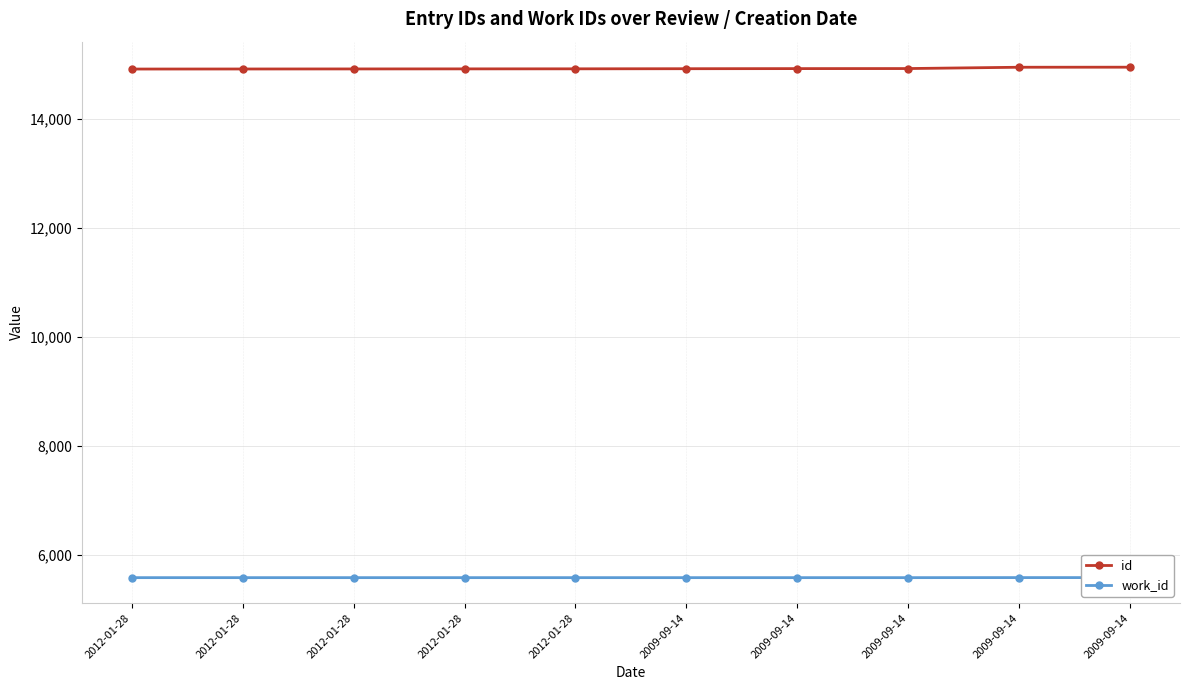

What is the maximum value shown in the chart?

14944